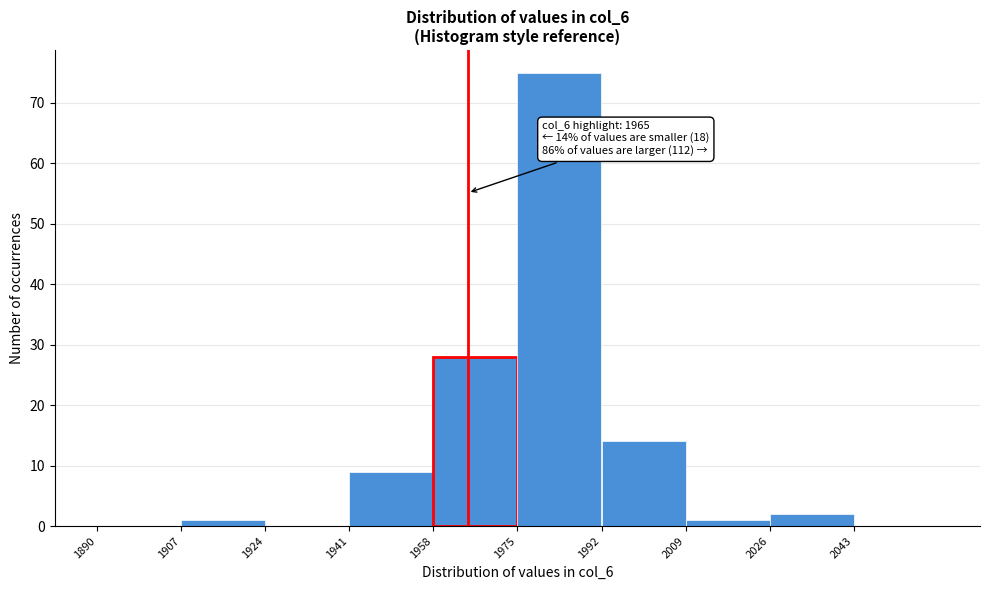

Over which range of the x-axis is the bar tallest?

1975 to 1992